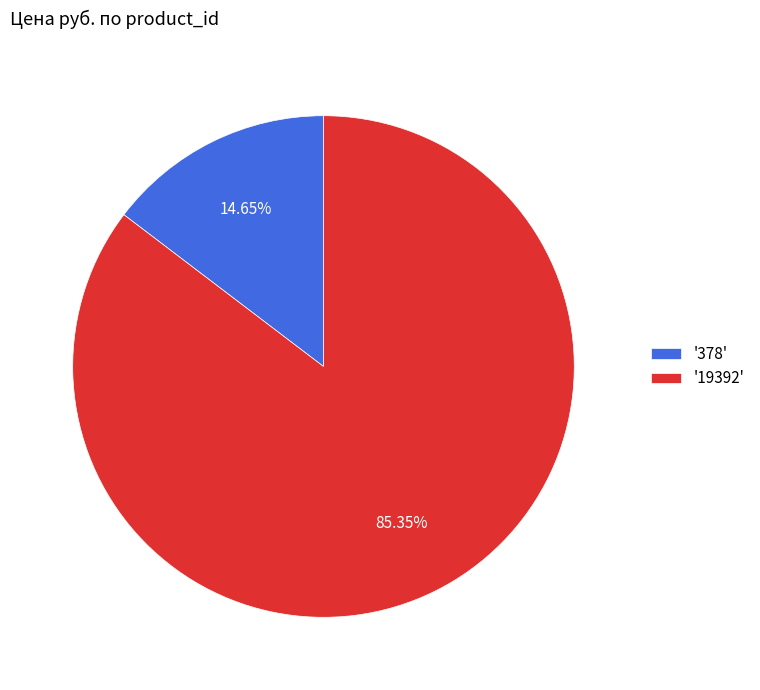

Which has a higher value, '378' or '19392'?

'19392'